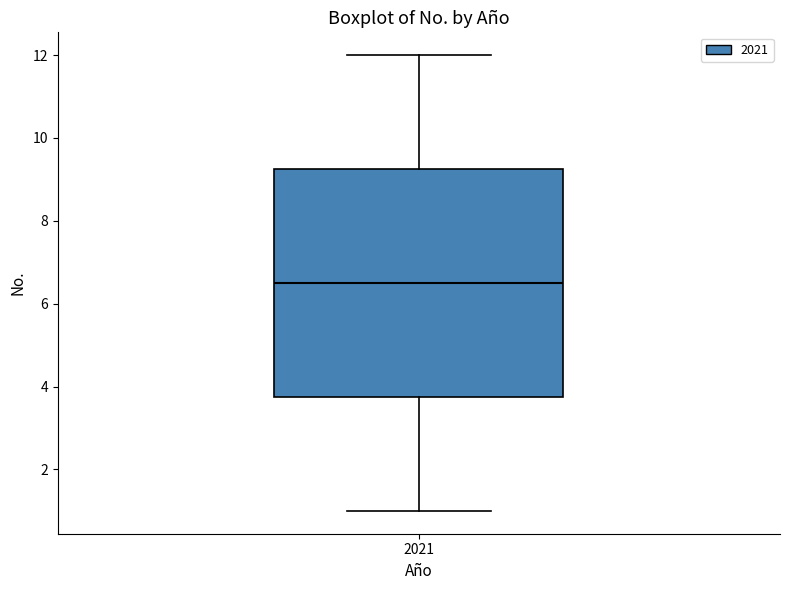

Transcribe this box plot: give where the median line is, the range the box spans, and where the two whiskers end, as read against the y-axis. The values are not printed on the chart, so give them approximately, as read against the axis.

median 6.6, box 3.8 to 9.2, whiskers 1.0 to 12.0